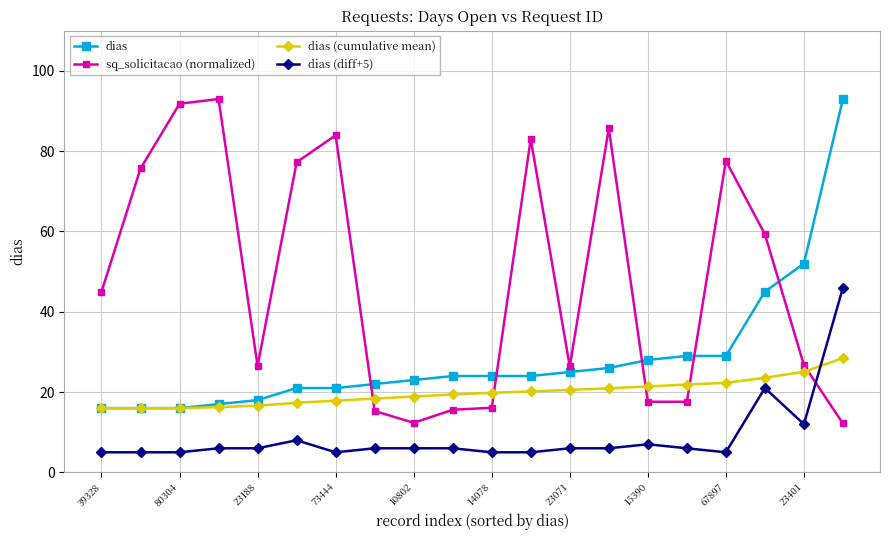

List the series in order of their overall mean, lowest first.

dias (diff+5), dias (cumulative mean), dias, sq_solicitacao (normalized)